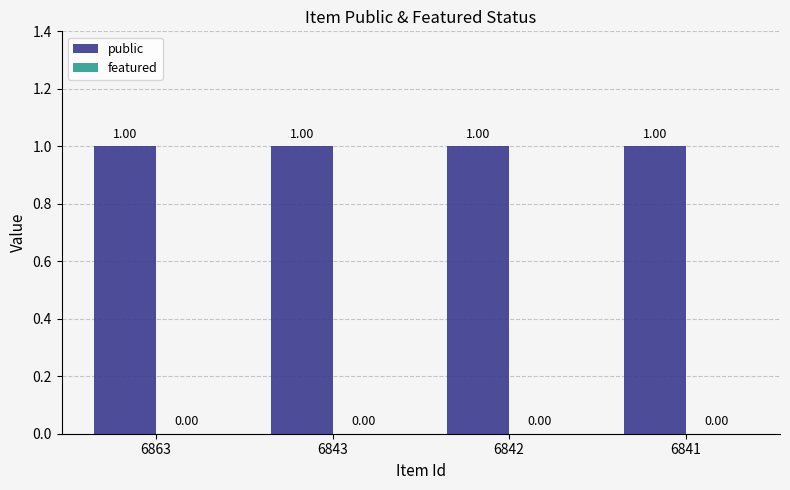

Reading left to right, list all the values displayed in this chart.

public: 1	1	1	1
featured: 0	0	0	0